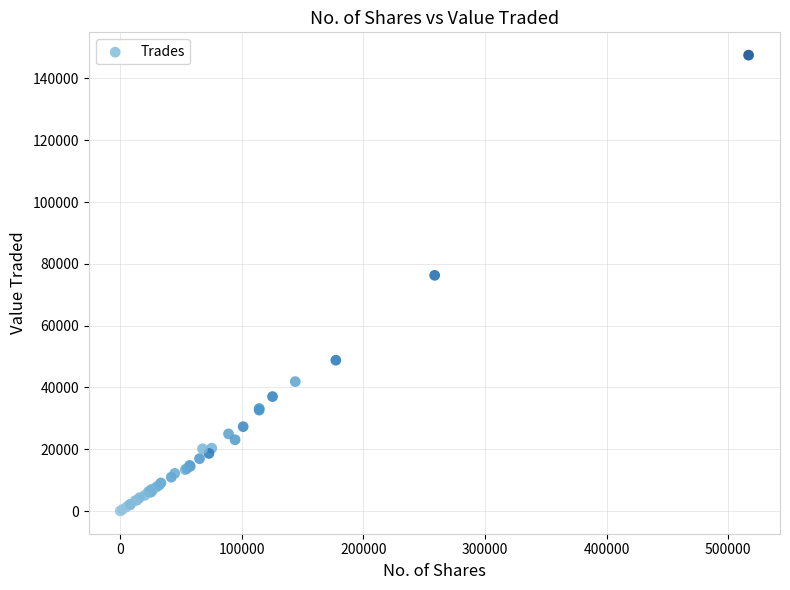

What Y value in the scatter plot is closest to 73802?

76297